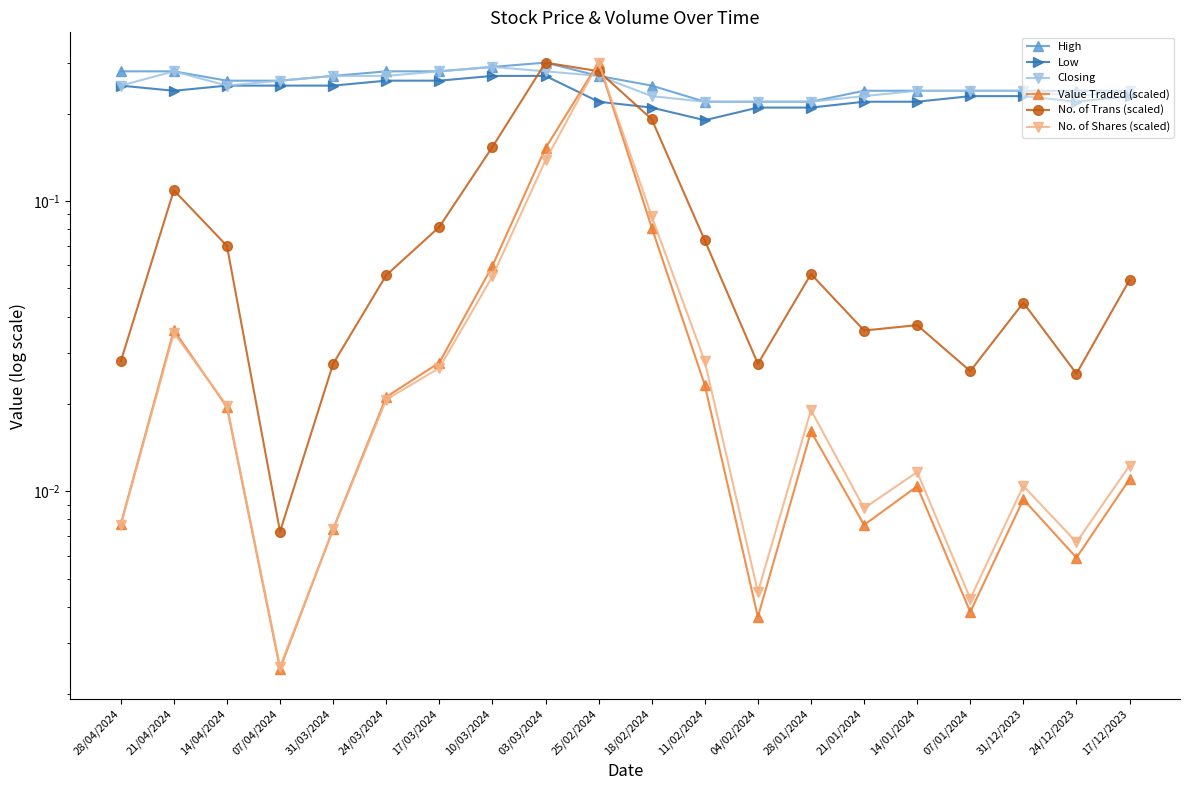

At which category is the sum across all series the highest?

25/02/2024